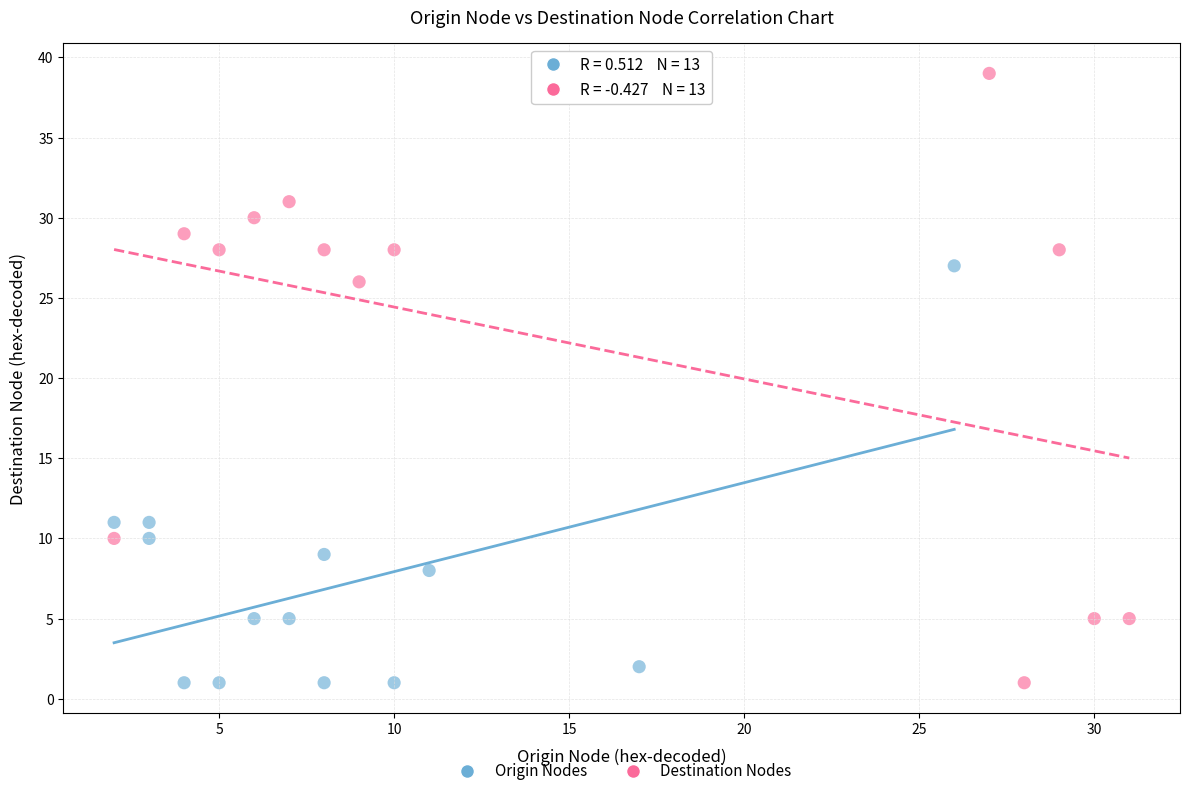

Which series reaches the maximum Y coordinate?

Destination Nodes